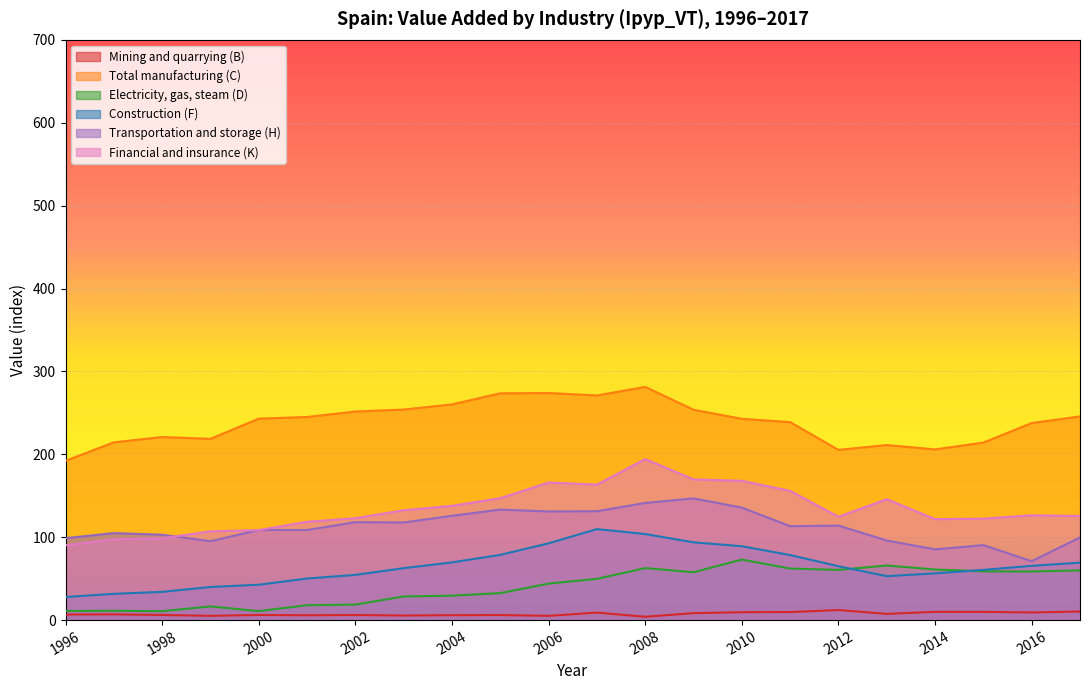

Is it true that Financial and insurance (K) equals 287.7 at 2007?

False